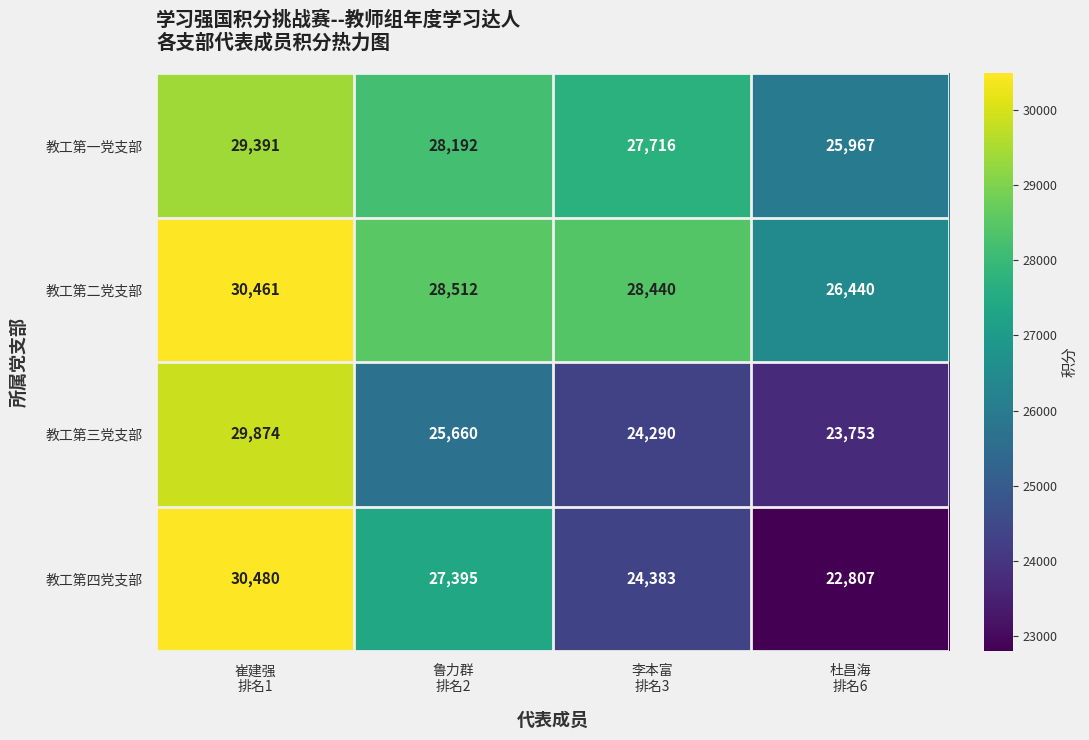

List the series in order of their peak value, lowest first.

教工第一党支部, 教工第三党支部, 教工第二党支部, 教工第四党支部